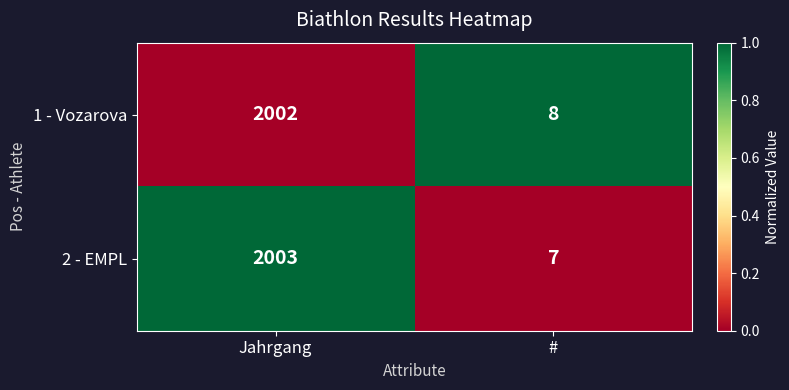

Read the 1 - Vozarova value at Jahrgang, to the nearest 100.

2000